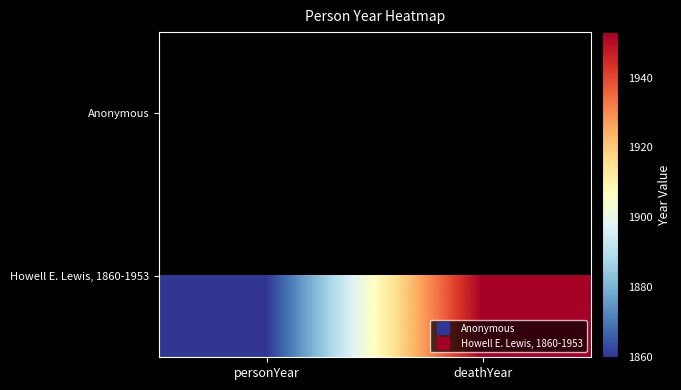

List the series in order of their peak value, highest first.

Howell E. Lewis, 1860-1953, Anonymous